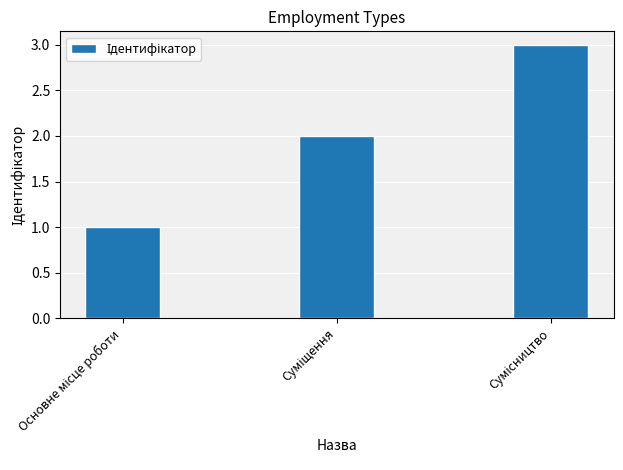

What is the maximum value shown in the chart?

3